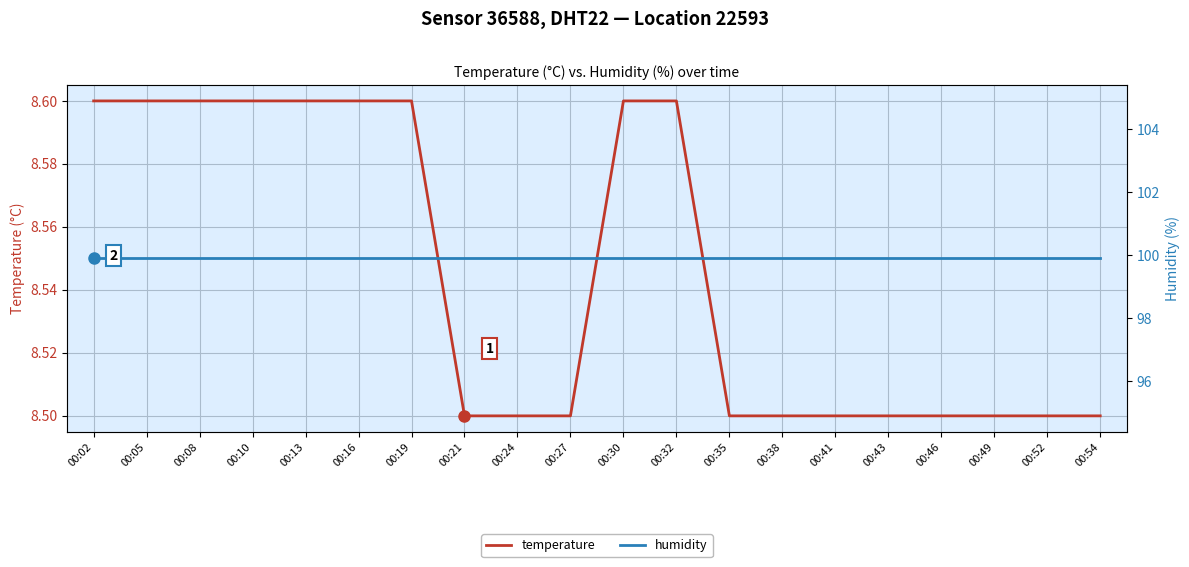

Reading left to right, list all the values displayed in this chart.

temperature: 8.6	8.6	8.6	8.6	8.6	8.6	8.6	8.5	8.5	8.5	8.6	8.6	8.5	8.5	8.5	8.5	8.5	8.5	8.5	8.5
humidity: 99.9	99.9	99.9	99.9	99.9	99.9	99.9	99.9	99.9	99.9	99.9	99.9	99.9	99.9	99.9	99.9	99.9	99.9	99.9	99.9